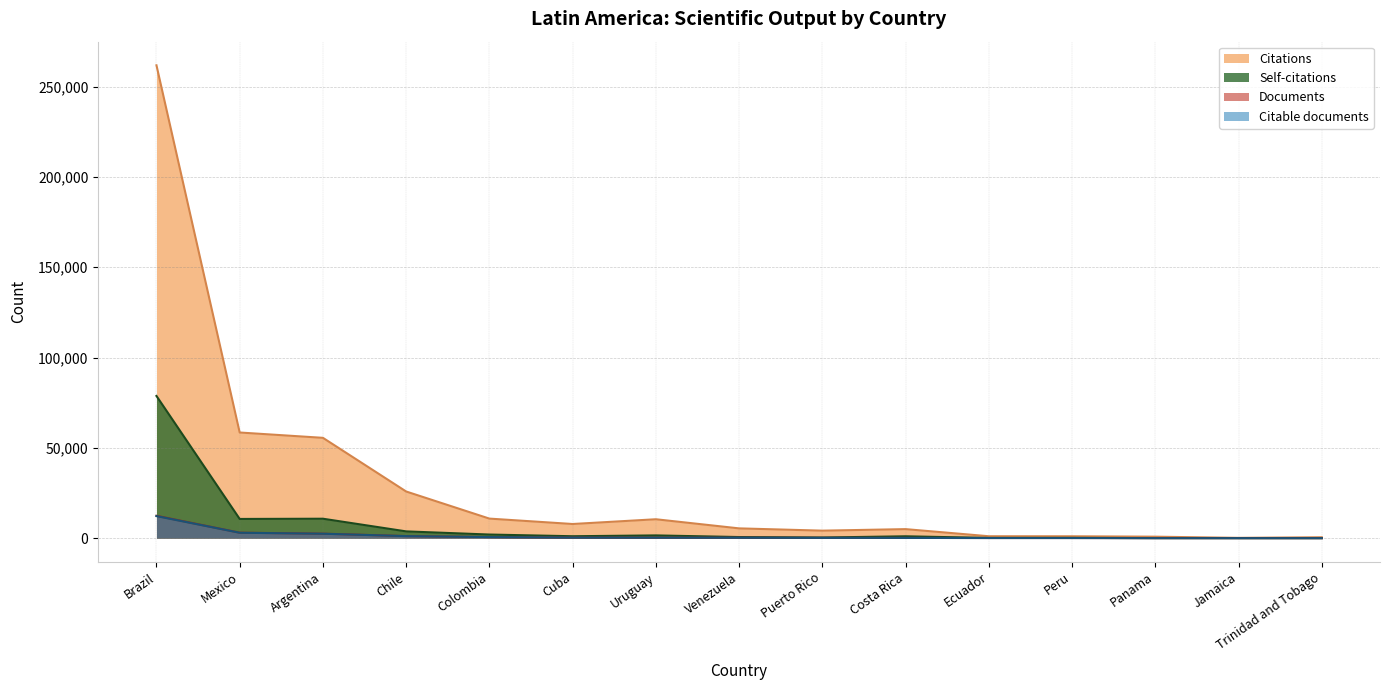

Which series has the widest spread of values?

Citations